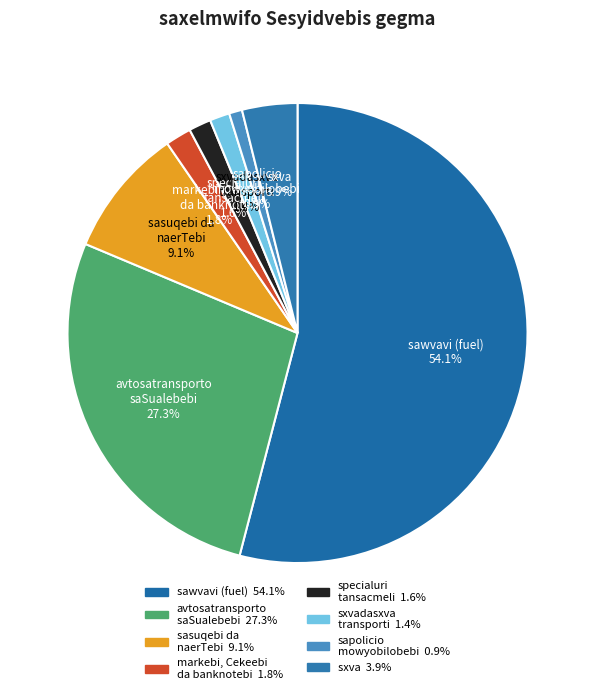

What portion of the pie excludes sxva?

96.1%